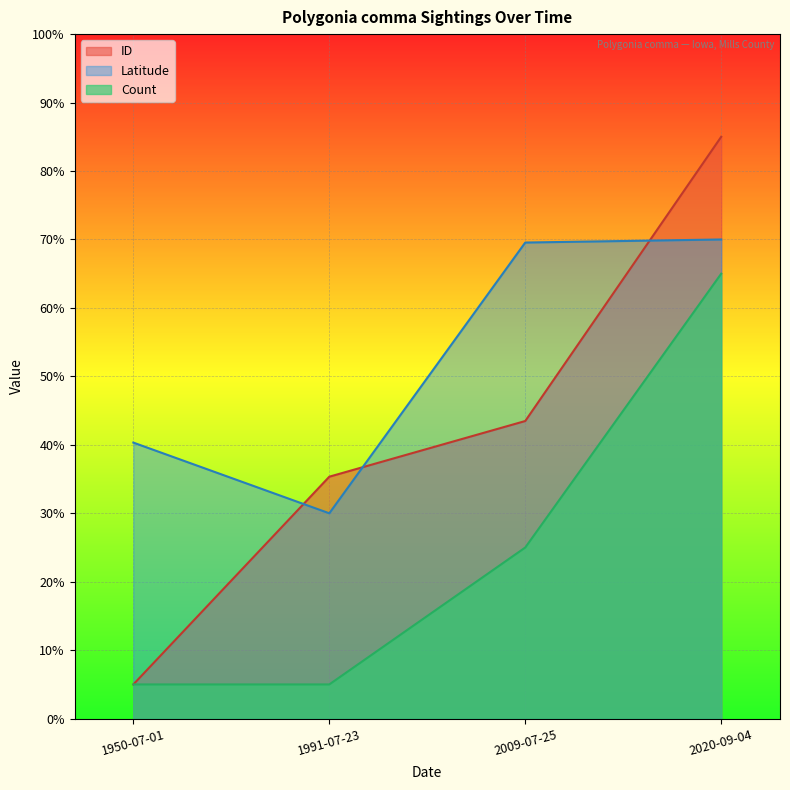

Reading left to right, transcribe all the data shown in this chart.

Count: 1950-07-01=5.0	1991-07-23=5.0	2009-07-25=25.0	2020-09-04=65.0
Latitude: 1950-07-01=40.3	1991-07-23=30.0	2009-07-25=69.6	2020-09-04=70.0
ID: 1950-07-01=5.0	1991-07-23=35.3	2009-07-25=43.5	2020-09-04=85.0